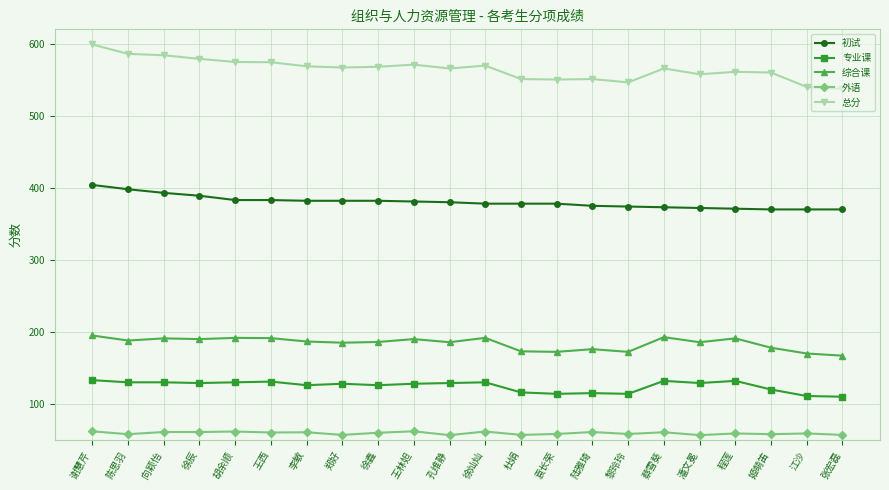

What is the total value across all series at 姬萌笛?

1286.0